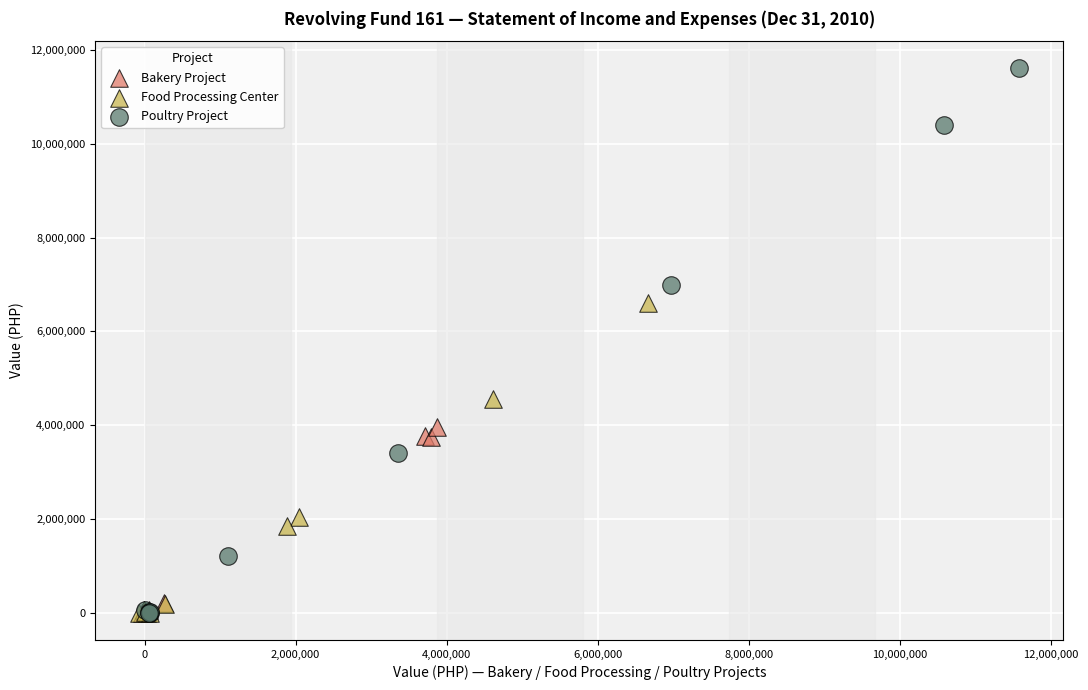

Which series has the widest spread of Y values?

Poultry Project